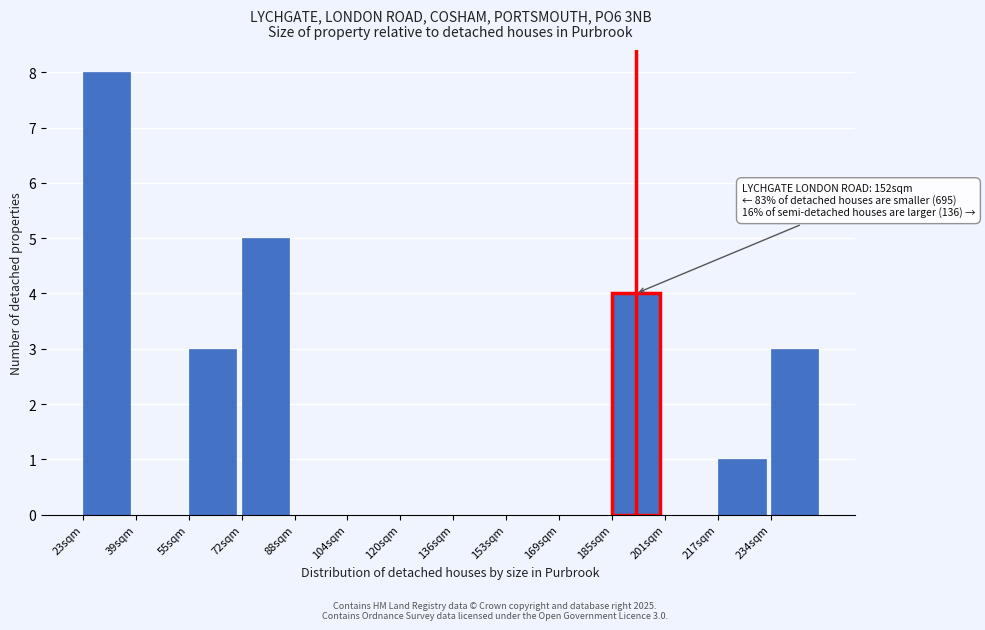

Reading left to right, list all the values displayed in this chart.

23sqm=8	39sqm=0	55sqm=3	72sqm=5	88sqm=0	104sqm=0	120sqm=0	136sqm=0	153sqm=0	169sqm=0	185sqm=4	201sqm=0	217sqm=1	234sqm=3